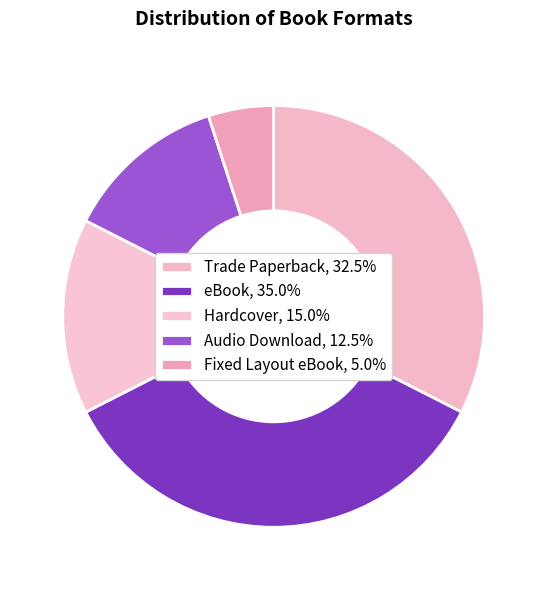

To the nearest percent, what percentage of the pie is Audio Download?

12%